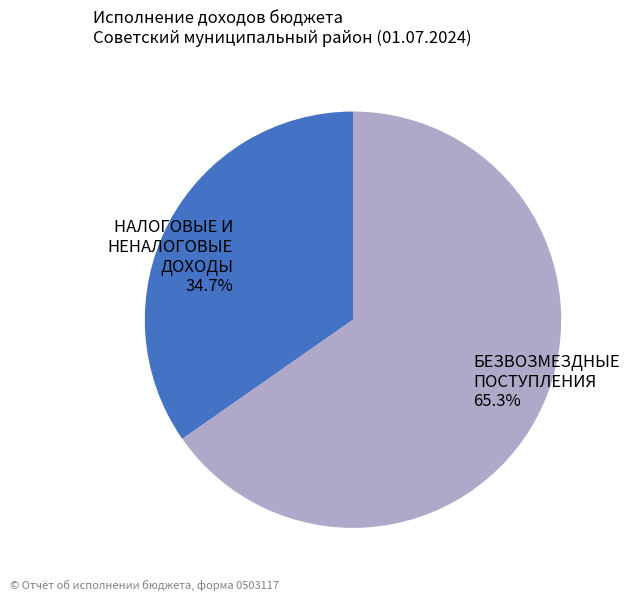

To the nearest percent, what is the difference between the largest and smallest slice percentages?

31%